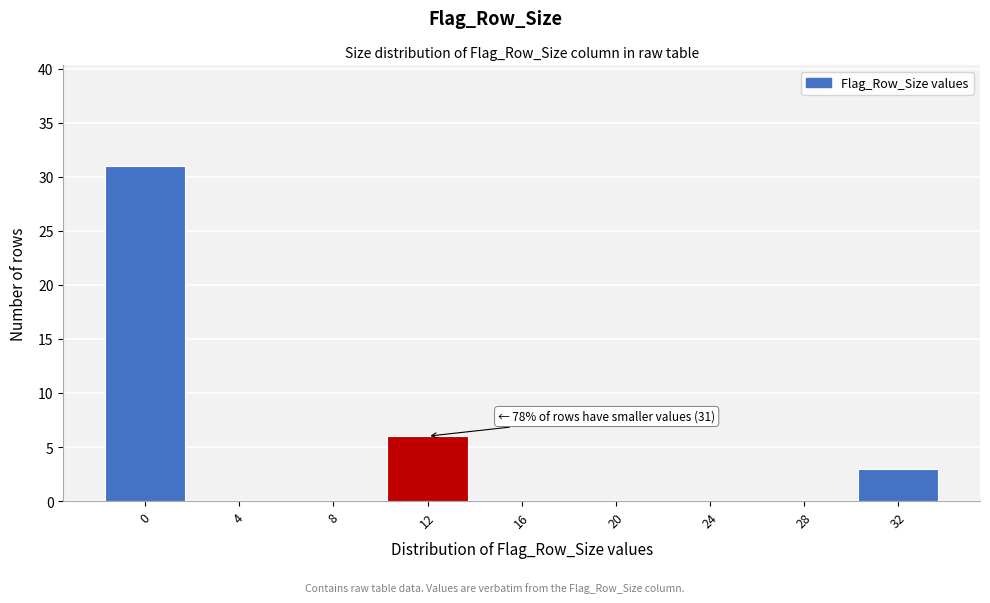

Reading left to right, list all the values displayed in this chart.

0=31	4=0	8=0	12=6	16=0	20=0	24=0	28=0	32=3